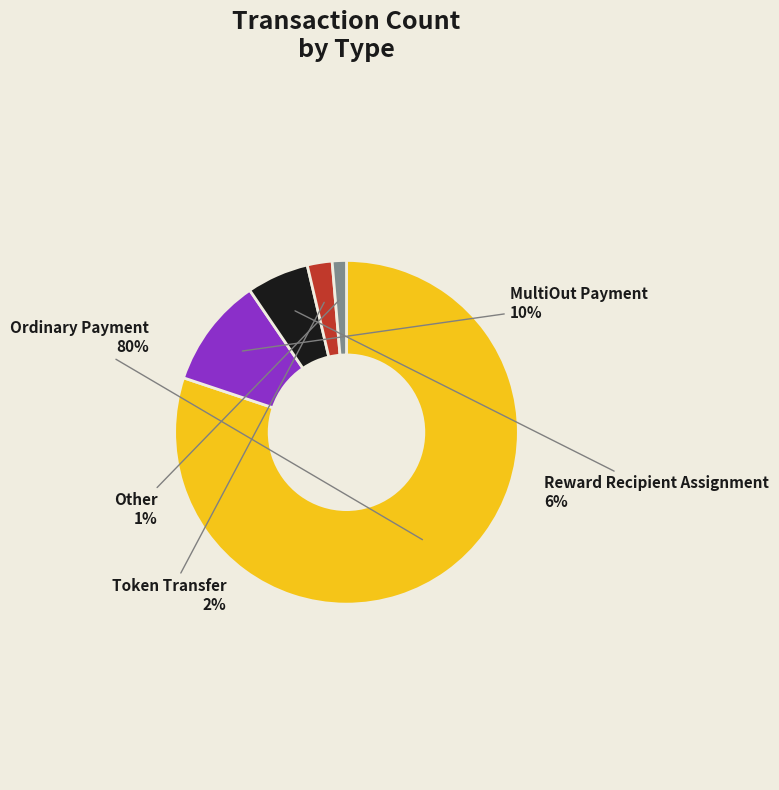

What percentage is the Other slice, to the nearest percent?

1%